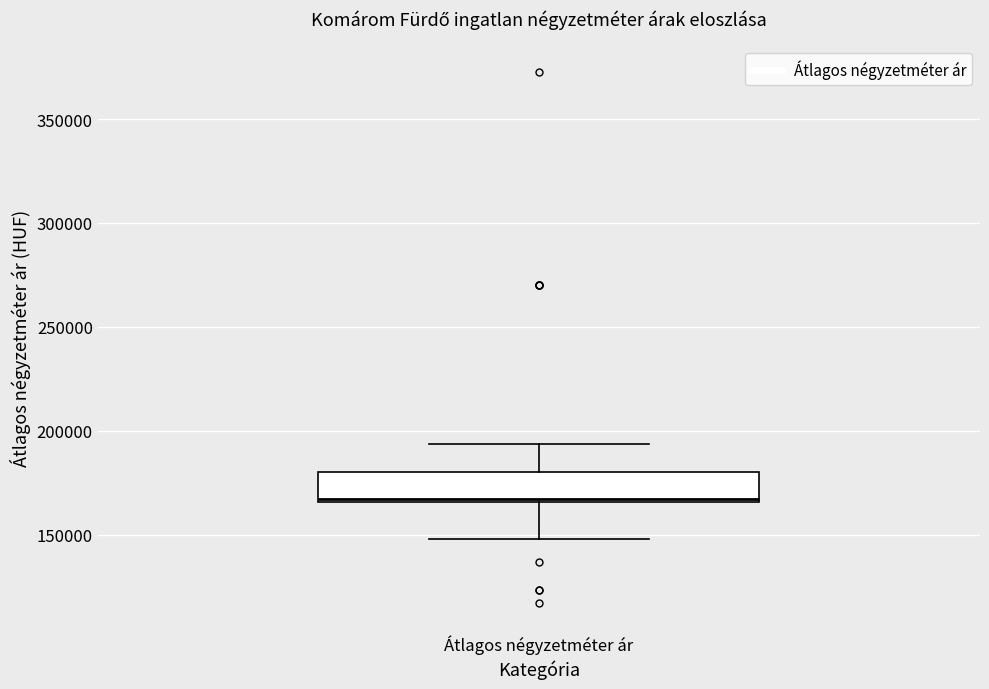

Transcribe this box plot: give where the median line is, the range the box spans, and where the two whiskers end, as read against the y-axis. The values are not printed on the chart, so give them approximately, as read against the axis.

median 165000 (just above the box's lower edge), box 165000 to 180000, whiskers 150000 to 195000